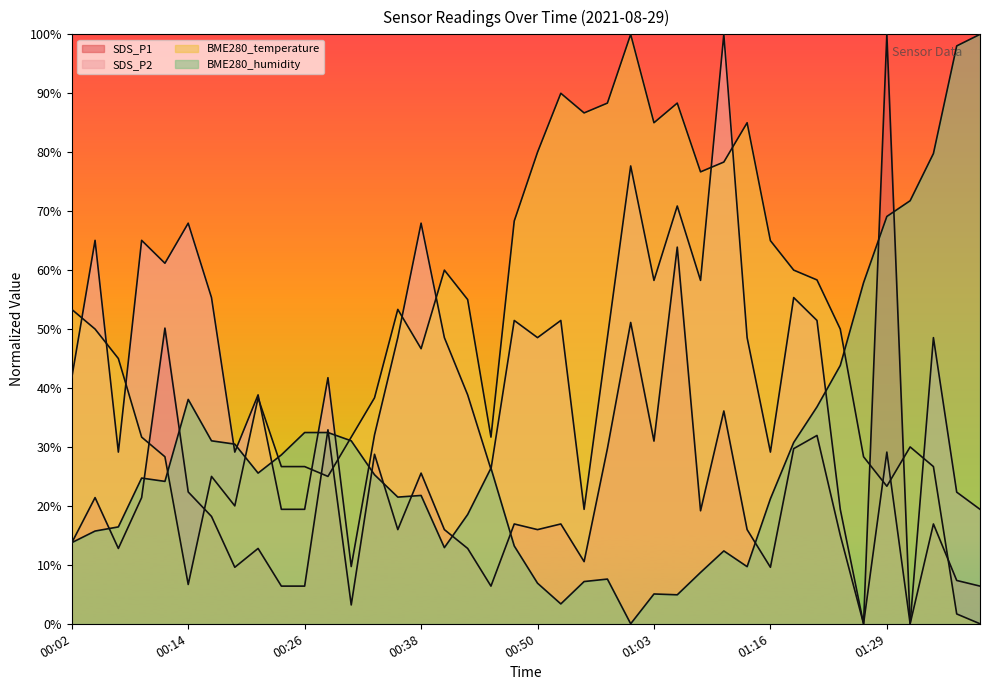

Reading left to right, transcribe all the data shown in this chart.

SDS_P1: 00:02=13.7	00:04=21.4	00:07=12.8	00:09=21.4	00:12=50.2	00:14=22.4	00:16=18.2	00:19=9.6	00:21=12.8	00:24=6.4	00:26=6.4	00:29=32.9	00:31=3.2	00:33=28.8	00:36=16.0	00:38=25.6	00:41=16.0	00:43=12.8	00:46=6.4	00:48=16.9	00:50=16.0	00:53=16.9	00:55=10.5	00:58=29.7	01:00=51.1	01:03=31.0	01:06=63.9	01:08=19.2	01:11=36.1	01:13=16.0	01:16=9.6	01:18=29.7	01:21=31.9	01:23=15.0	01:26=0.0	01:29=100.0	01:31=0.0	01:34=16.9	01:36=7.3	01:38=6.4
SDS_P2: 00:02=41.7	00:04=65.0	00:07=29.1	00:09=65.0	00:12=61.2	00:14=68.0	00:16=55.3	00:19=29.1	00:21=38.8	00:24=19.4	00:26=19.4	00:29=41.7	00:31=9.7	00:33=32.0	00:36=48.5	00:38=68.0	00:41=48.5	00:43=38.8	00:46=26.2	00:48=51.5	00:50=48.5	00:53=51.5	00:55=19.4	00:58=48.5	01:00=77.7	01:03=58.3	01:06=70.9	01:08=58.3	01:11=100.0	01:13=48.5	01:16=29.1	01:18=55.3	01:21=51.5	01:23=19.4	01:26=0.0	01:29=29.1	01:31=0.0	01:34=48.5	01:36=22.3	01:38=19.4
BME280_temperature: 00:02=53.3	00:04=50.0	00:07=45.0	00:09=31.7	00:12=28.3	00:14=6.7	00:16=25.0	00:19=20.0	00:21=38.3	00:24=26.7	00:26=26.7	00:29=25.0	00:31=31.7	00:33=38.3	00:36=53.3	00:38=46.7	00:41=60.0	00:43=55.0	00:46=31.7	00:48=68.3	00:50=80.0	00:53=90.0	00:55=86.7	00:58=88.3	01:00=100.0	01:03=85.0	01:06=88.3	01:08=76.7	01:11=78.3	01:13=85.0	01:16=65.0	01:18=60.0	01:21=58.3	01:23=50.0	01:26=28.3	01:29=23.3	01:31=30.0	01:34=26.7	01:36=1.7	01:38=0.0
BME280_humidity: 00:02=13.8	00:04=15.7	00:07=16.4	00:09=24.7	00:12=24.2	00:14=38.1	00:16=31.0	00:19=30.5	00:21=25.6	00:24=28.7	00:26=32.4	00:29=32.4	00:31=31.0	00:33=25.3	00:36=21.5	00:38=21.8	00:41=12.9	00:43=18.5	00:46=26.4	00:48=13.2	00:50=6.9	00:53=3.4	00:55=7.2	00:58=7.6	01:00=0.0	01:03=5.1	01:06=4.9	01:08=8.7	01:11=12.4	01:13=9.7	01:16=21.2	01:18=30.8	01:21=36.8	01:23=43.8	01:26=57.9	01:29=69.1	01:31=71.8	01:34=79.8	01:36=98.0	01:38=100.0